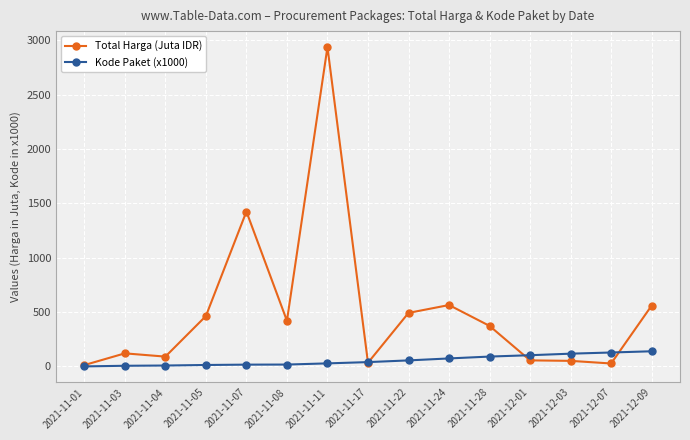

What is the value of the Total Harga (Juta IDR) point at the 7th from the left?

2939.4